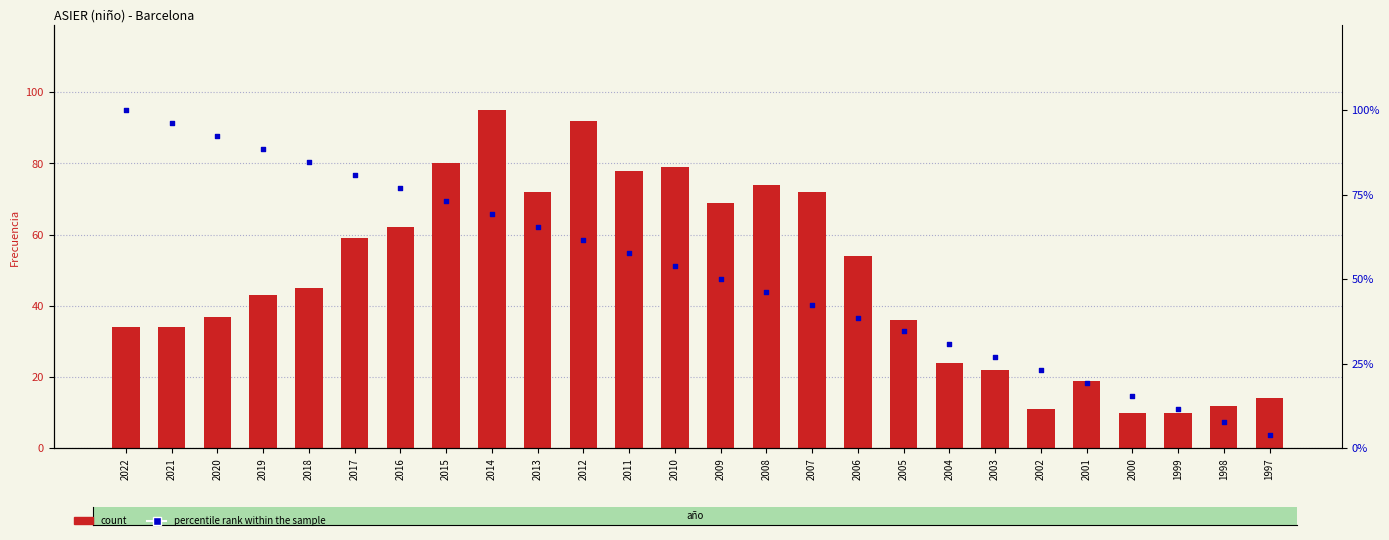

Which series contains the lowest Y value?

percentile rank within the sample